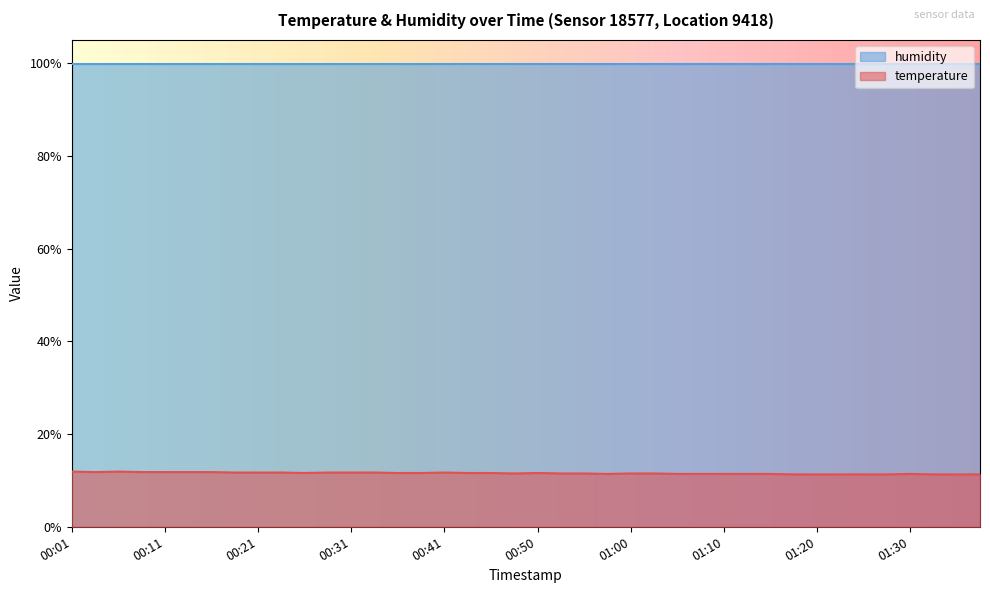

Does the chart display data point markers on the line(s)?

No